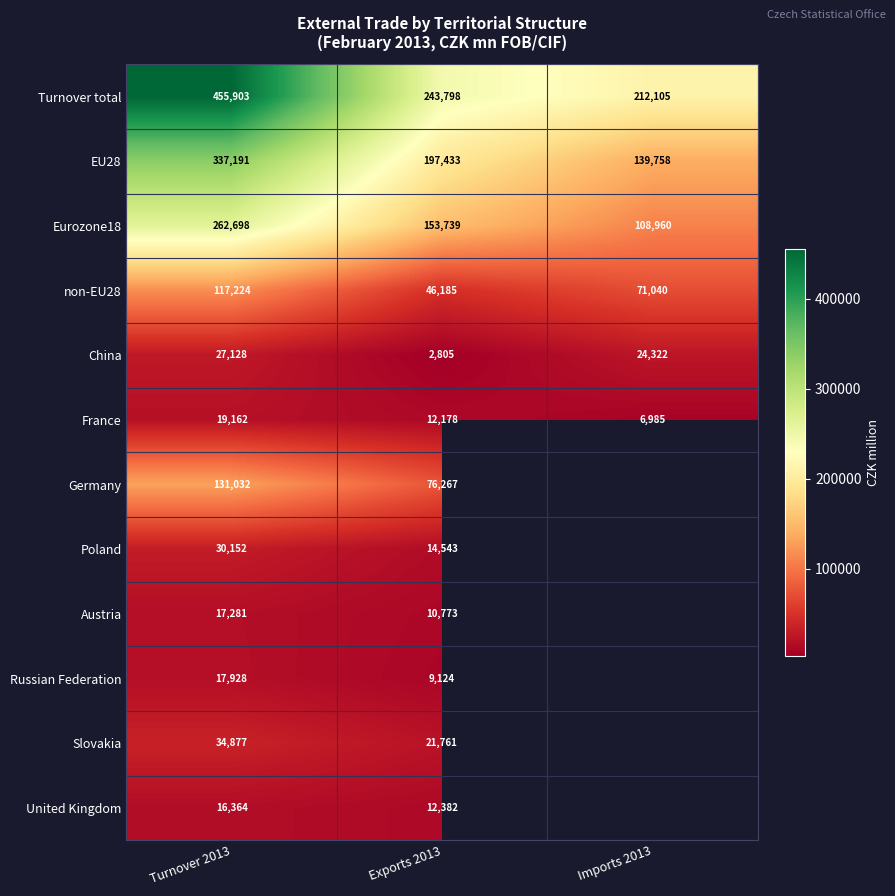

How many EU28 values are between 139758 and 337191?

3